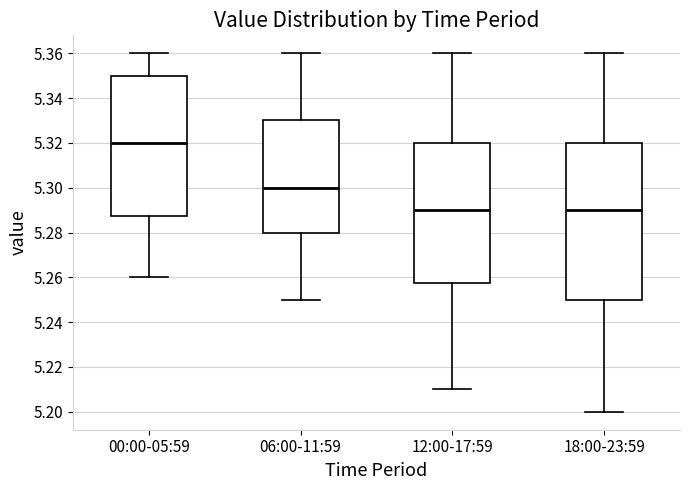

Comparing the boxes themselves (not the whiskers), which one is the tallest?

18:00-23:59